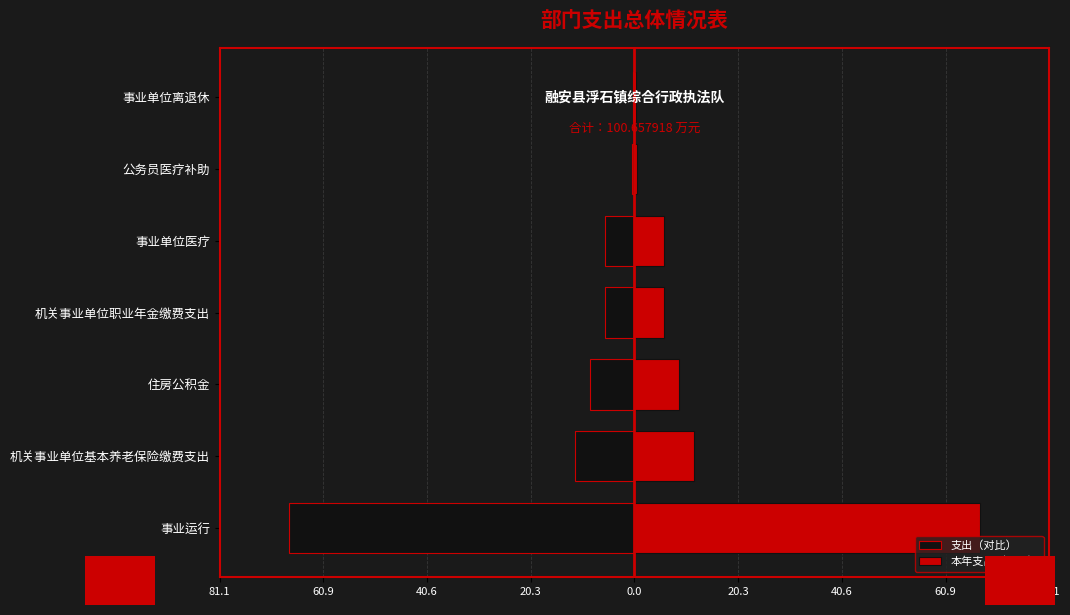

Between 住房公积金 and 公务员医疗补助, which series saw the biggest shift?

支出（对比）